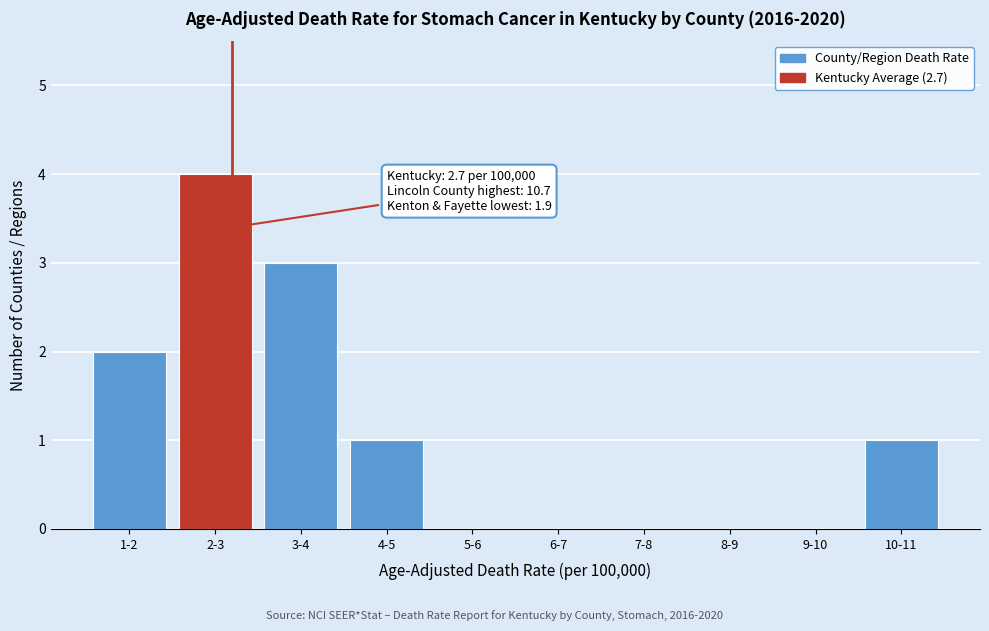

Reading left to right, transcribe all the data shown in this chart.

1-2=2	2-3=4	3-4=3	4-5=1	5-6=0	6-7=0	7-8=0	8-9=0	9-10=0	10-11=1